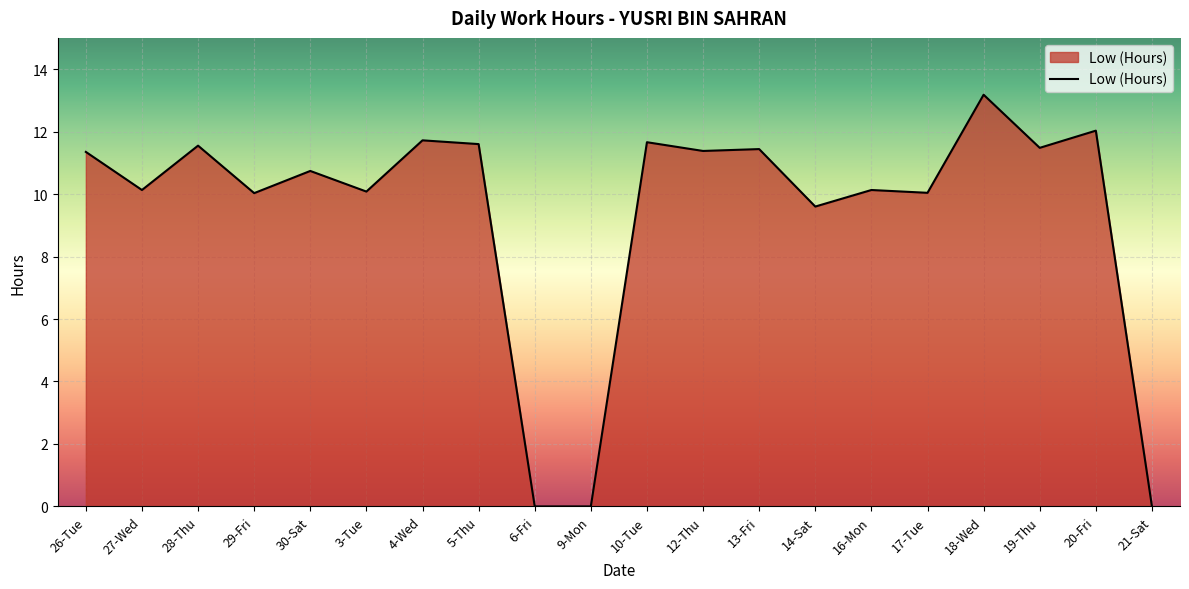

How many lines are shown in the chart?

1